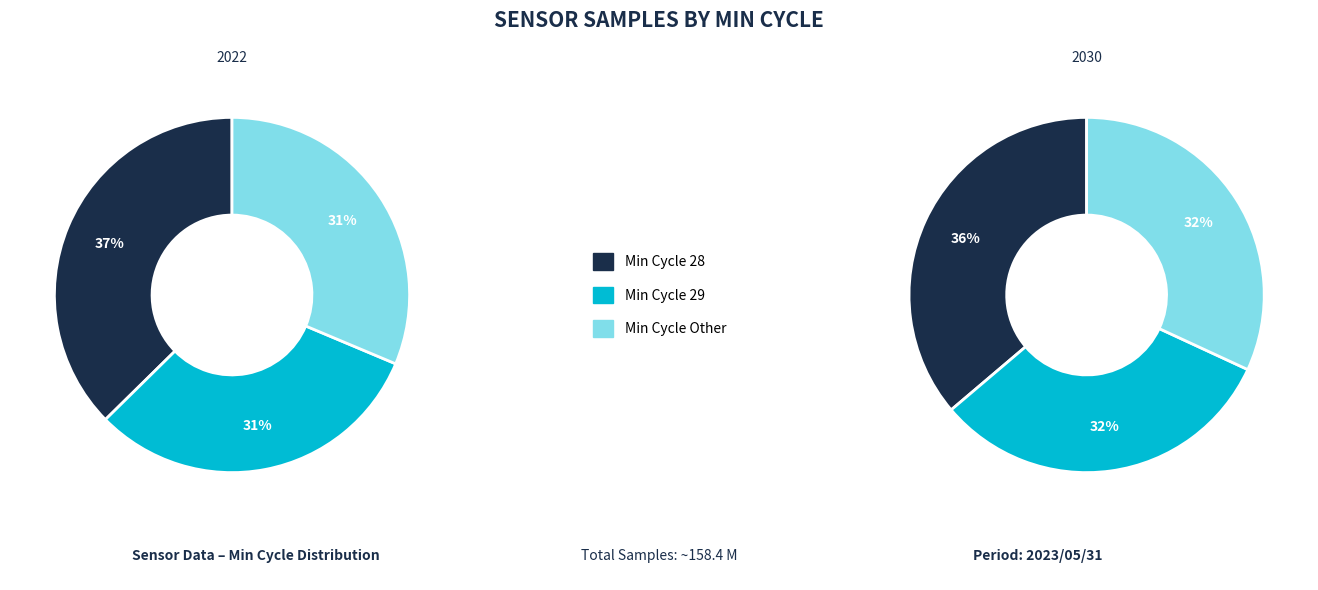

Which slice is the largest?

28